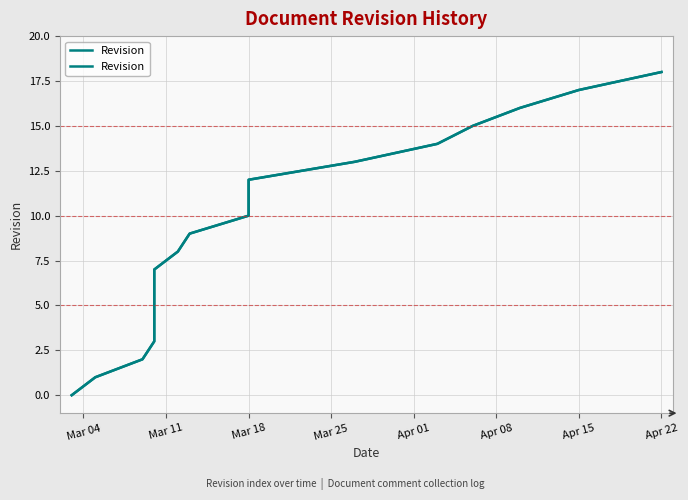

What is the sum of all values?

171